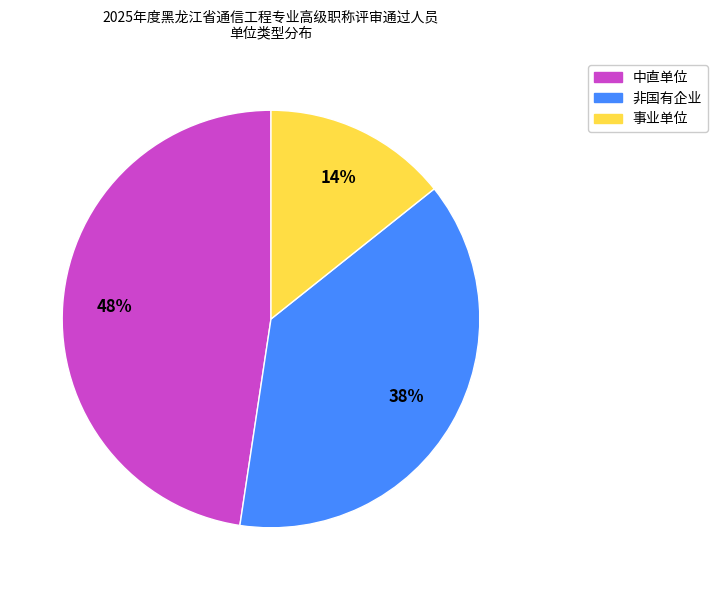

To the nearest percent, what percentage of the pie is 中直单位?

48%